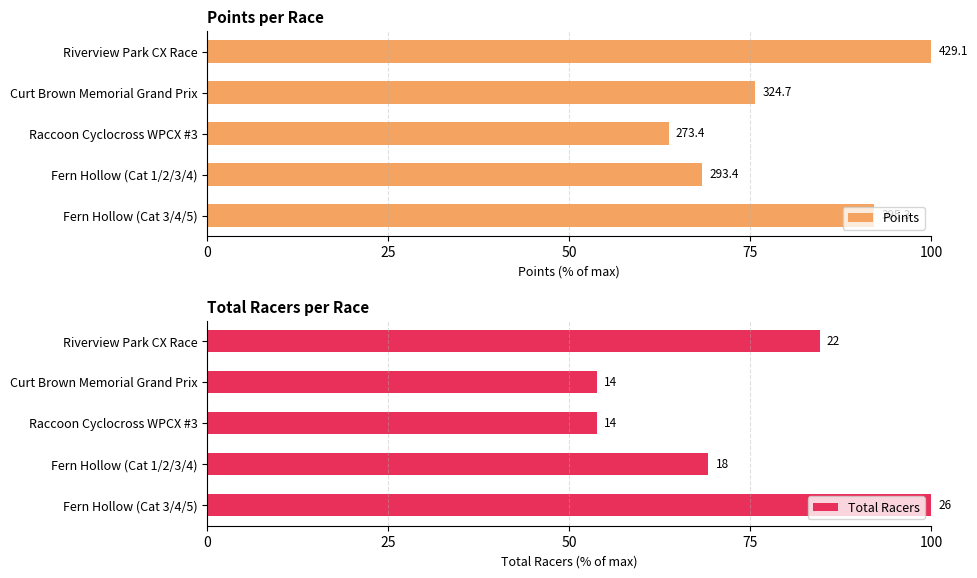

Are the bars grouped side by side (vs. stacked)?

Yes